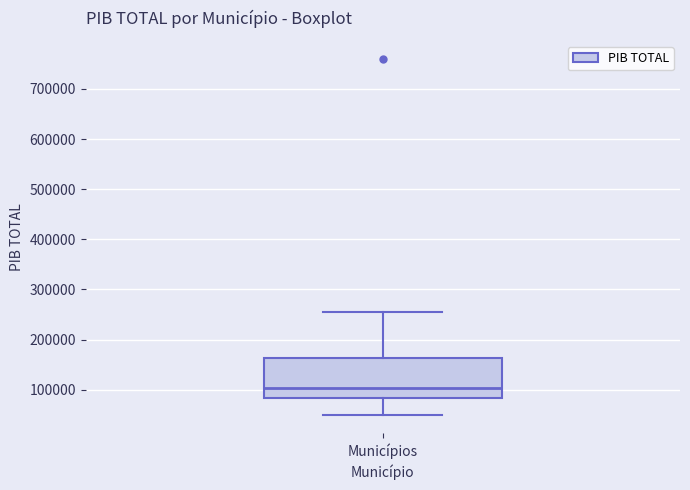

Read this box plot against the y-axis: the position of the median line, the range covered by the box, and the ends of both whiskers. The values are not printed on the chart, so give them approximately, as read against the axis.

median 100000, box 80000 to 160000, whiskers 50000 to 260000